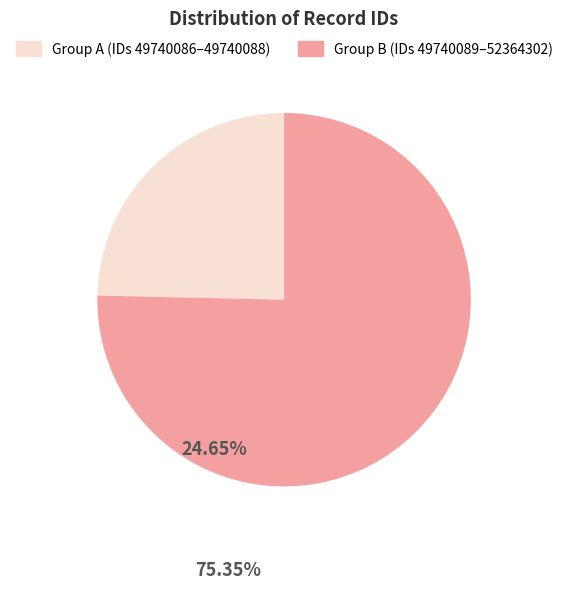

Does any single category account for the majority?

Yes